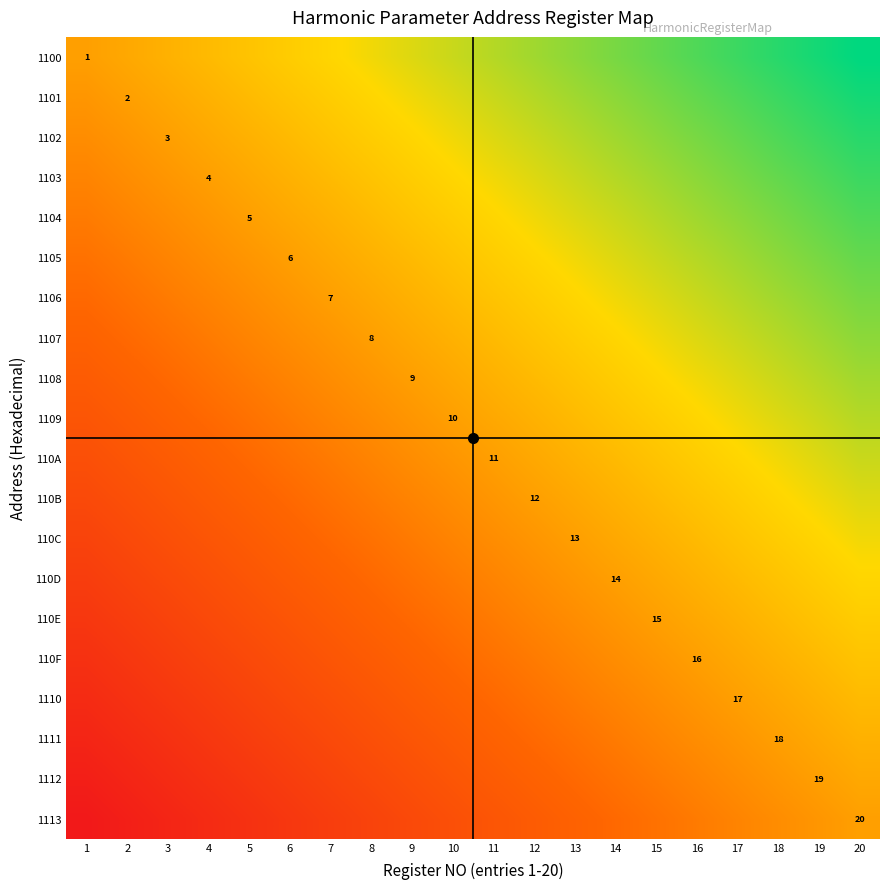

True or false: 110D has a value of -0.6 at 7.

False